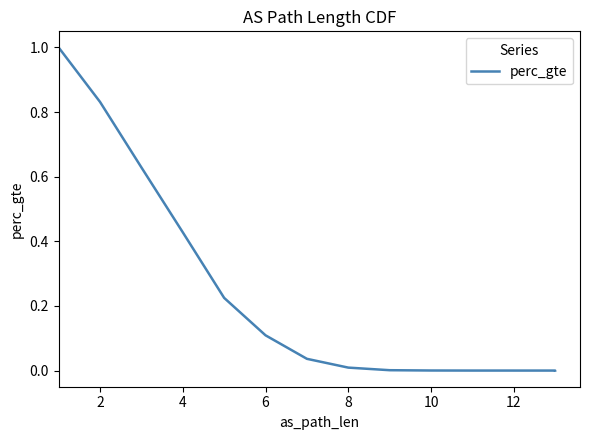

What is the sum of all values?

3.3